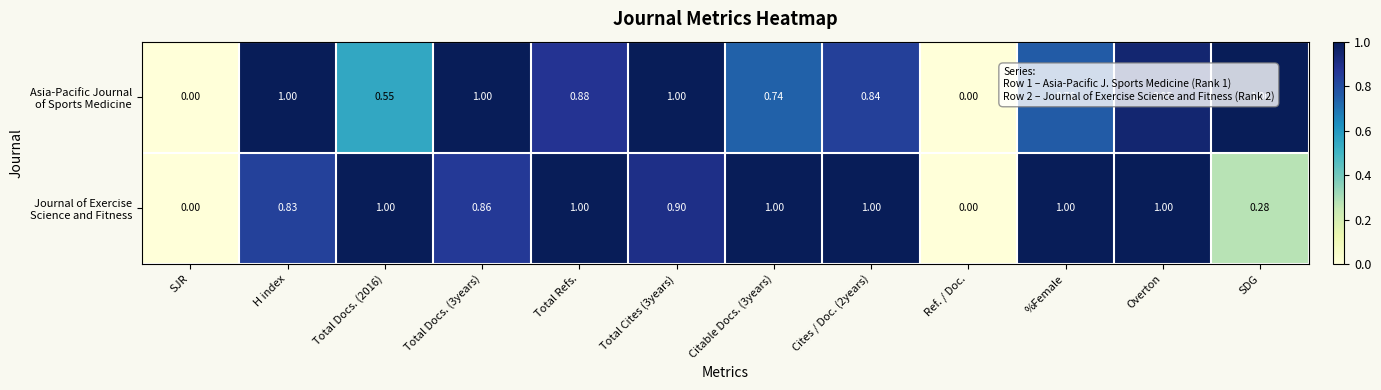

At which category is the sum across all series the highest?

Overton